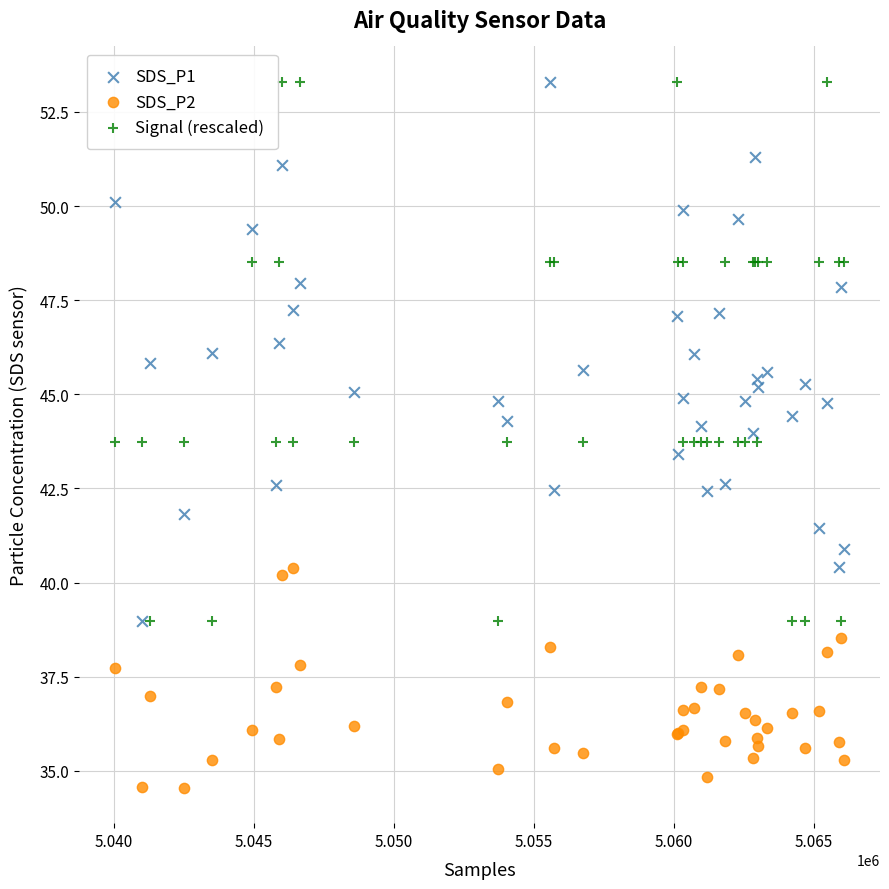

Which series contains the lowest Y value?

SDS_P2